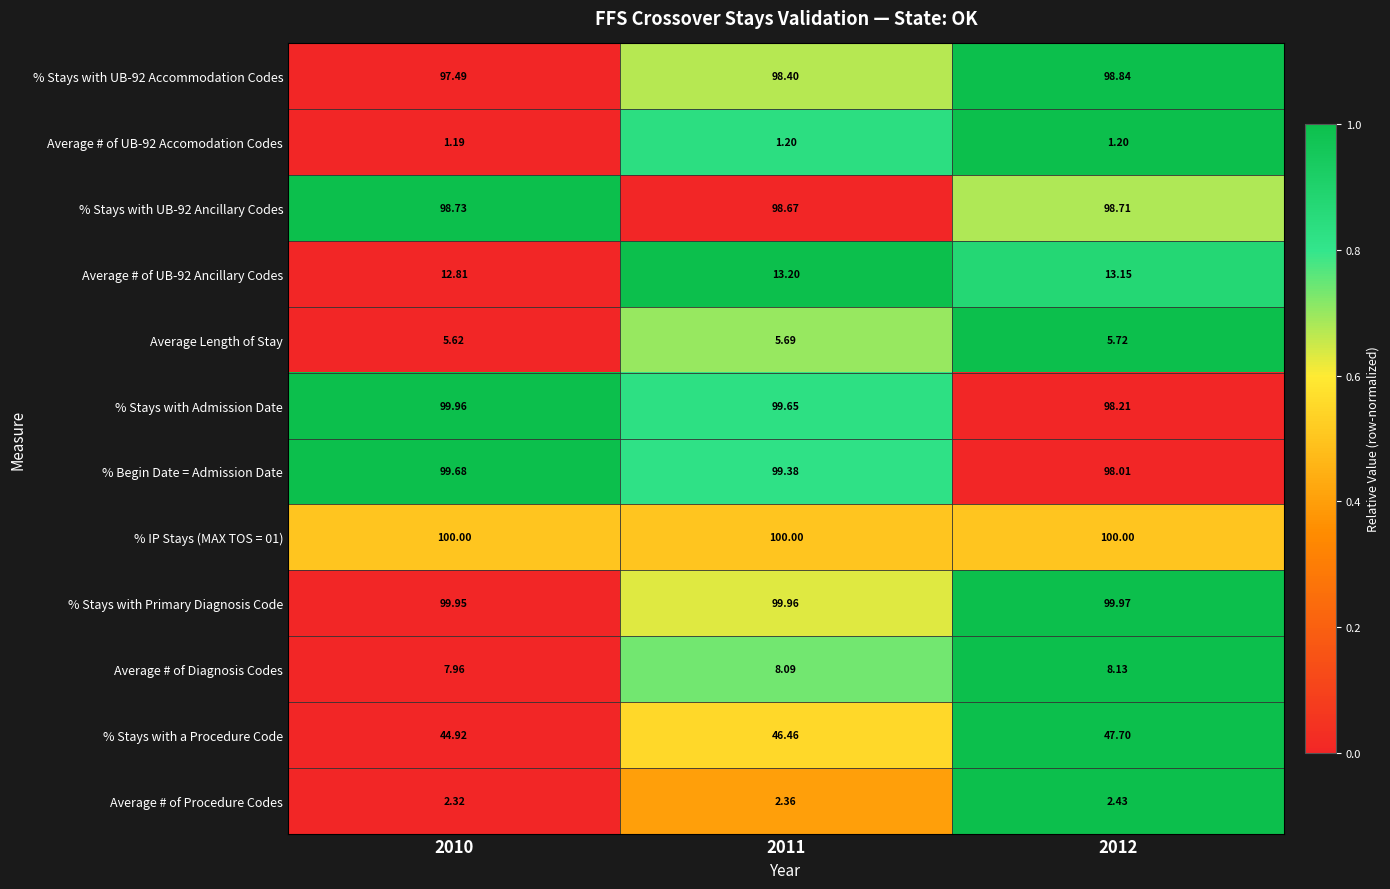

How many values in the % Begin Date = Admission Date series are below 99?

1